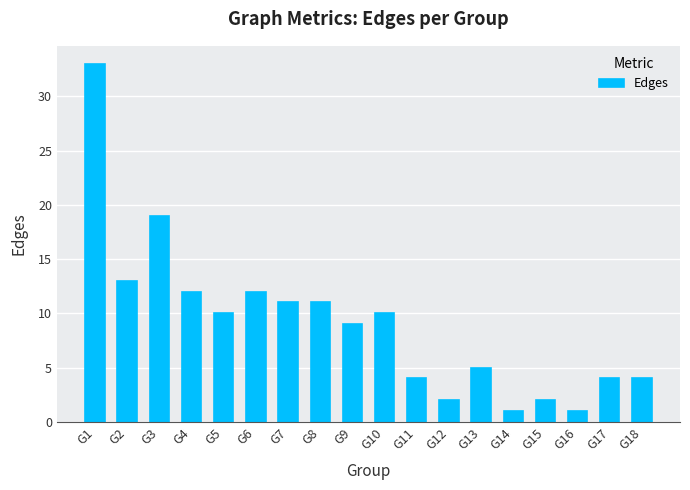

Reading left to right, what are all the values shown in this chart?

G1=33	G2=13	G3=19	G4=12	G5=10	G6=12	G7=11	G8=11	G9=9	G10=10	G11=4	G12=2	G13=5	G14=1	G15=2	G16=1	G17=4	G18=4